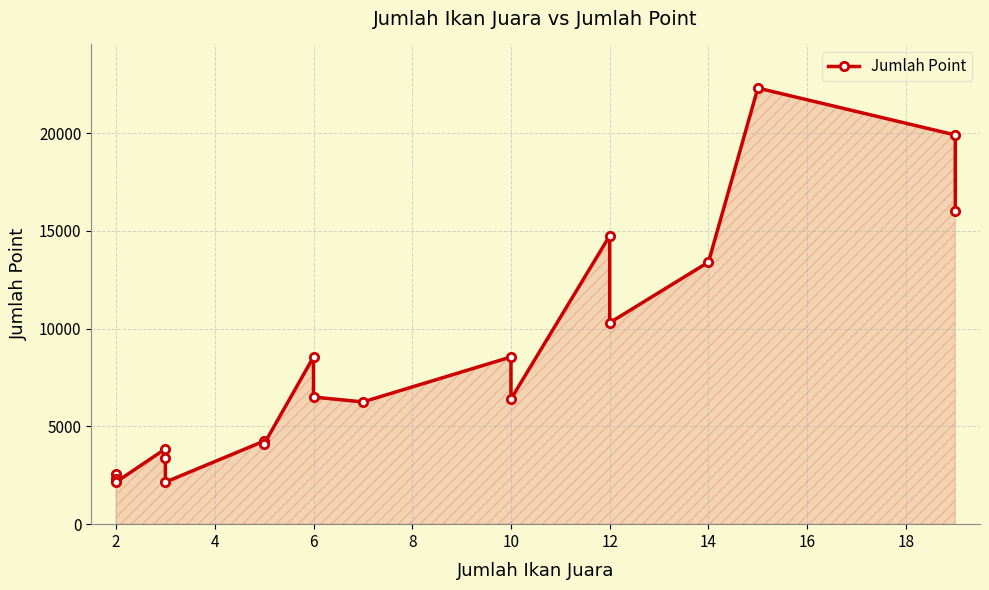

What is the difference between the maximum and minimum values?

20150